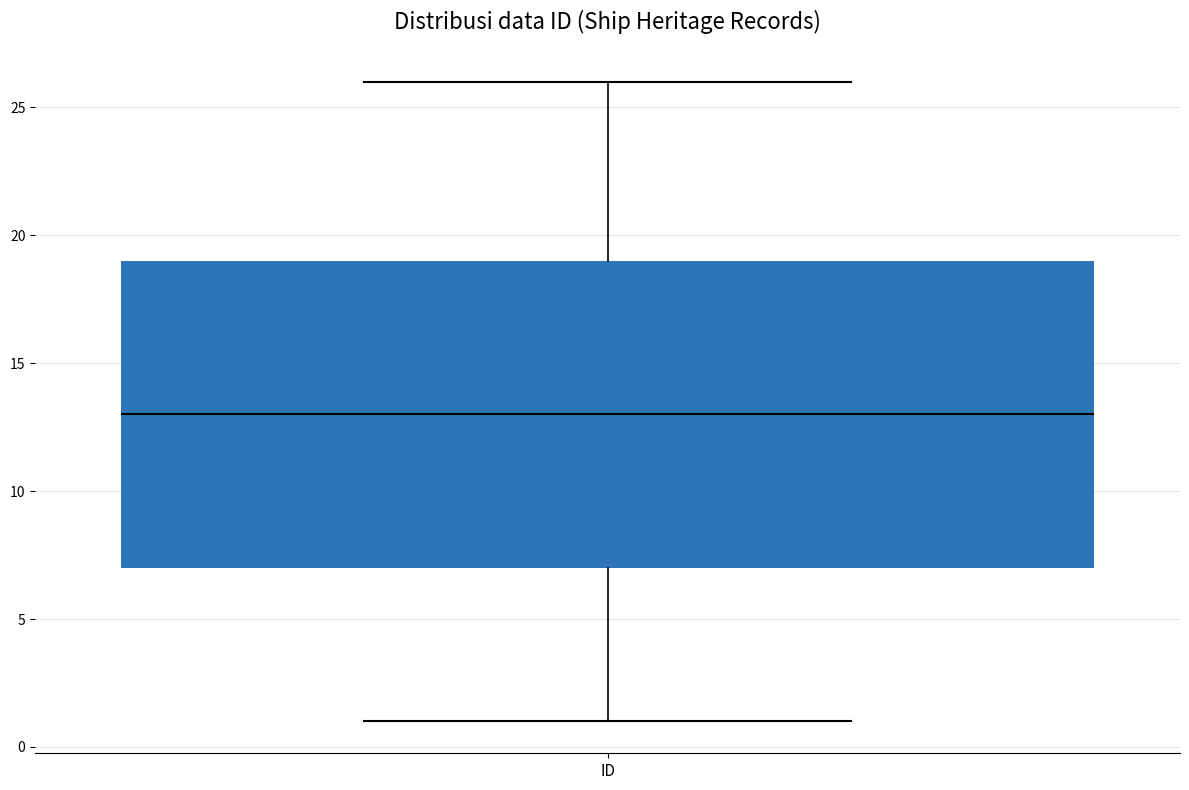

Transcribe this box plot: give where the median line is, the range the box spans, and where the two whiskers end, as read against the y-axis. The values are not printed on the chart, so give them approximately, as read against the axis.

median 13, box 7 to 19, whiskers 1 to 26